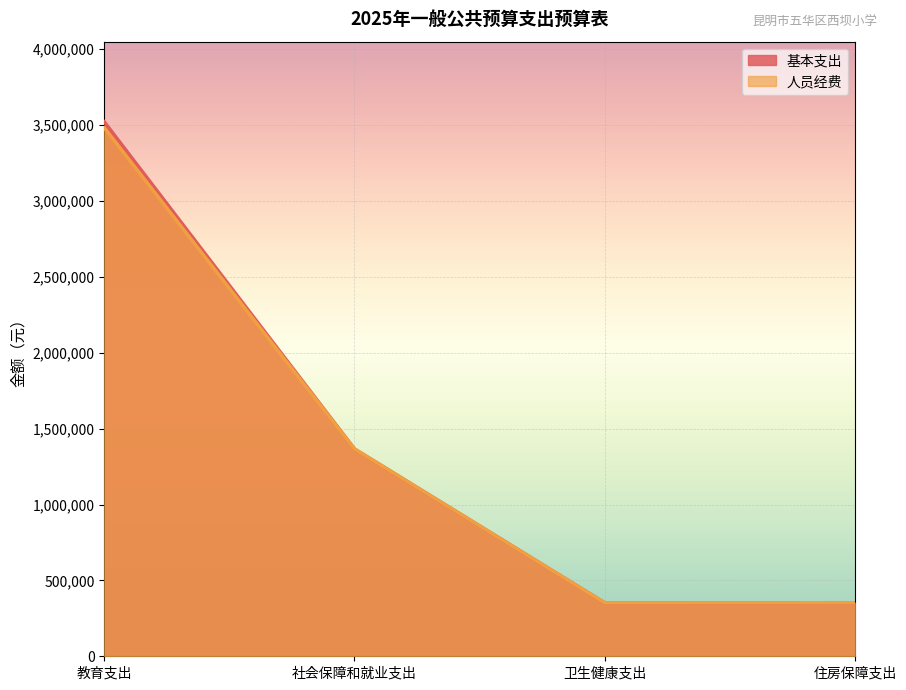

How many values in the 基本支出 series exceed 1366086?

1